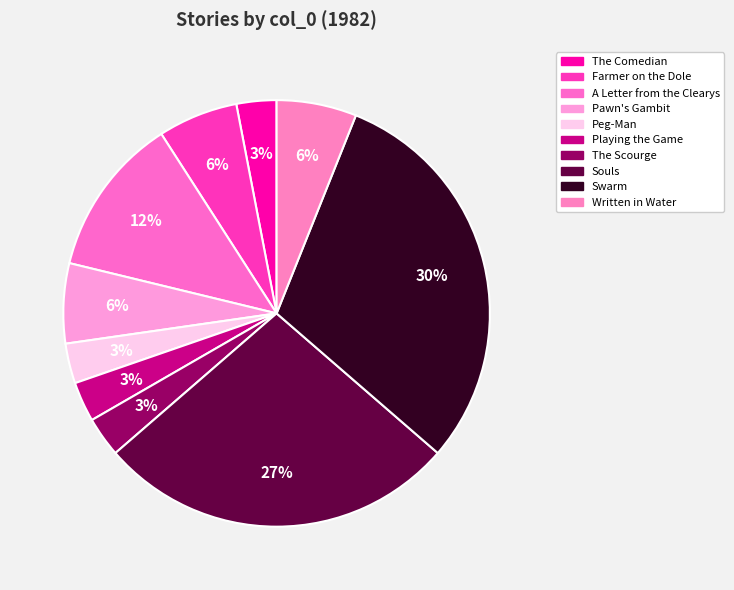

Which category has the smallest portion of the pie?

The Comedian